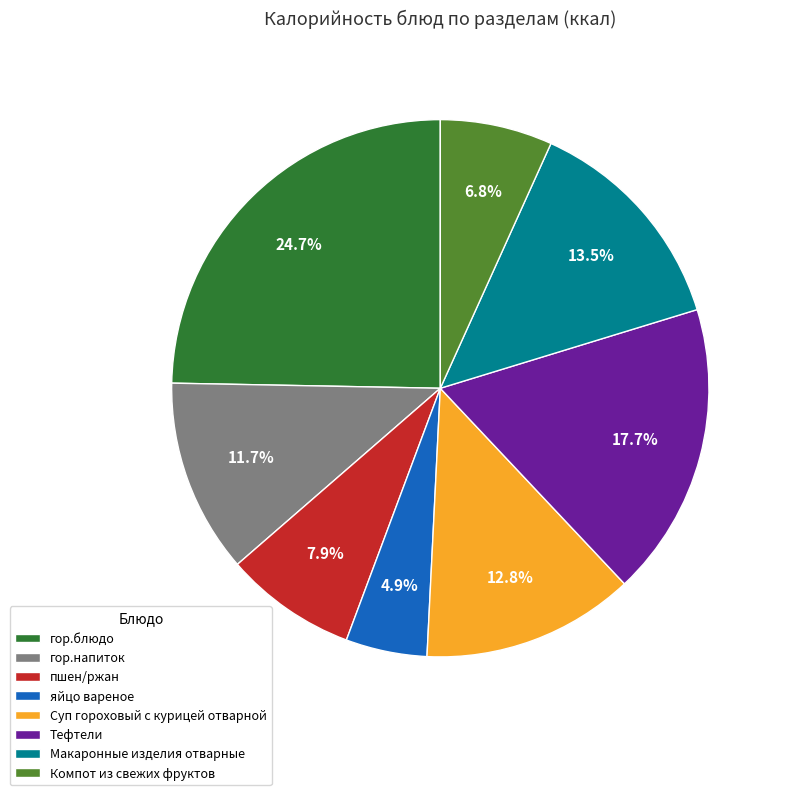

Is it true that гор.блюдо is 25% of the pie?

True